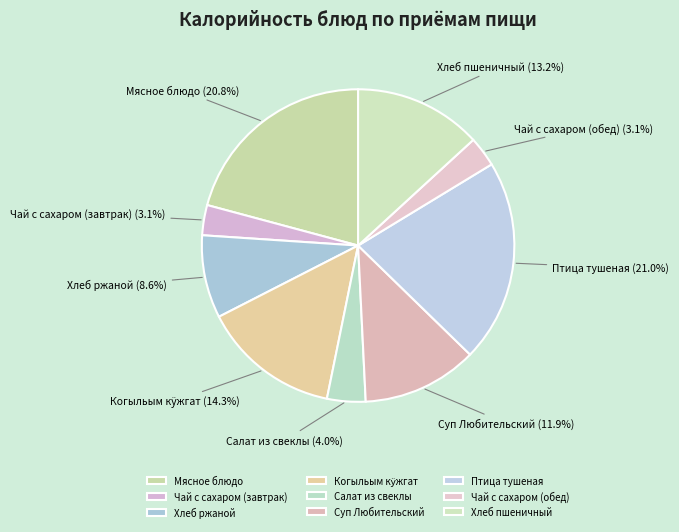

Combined, do Хлеб пшеничный and Чай с сахаром (обед) account for over 50%?

No